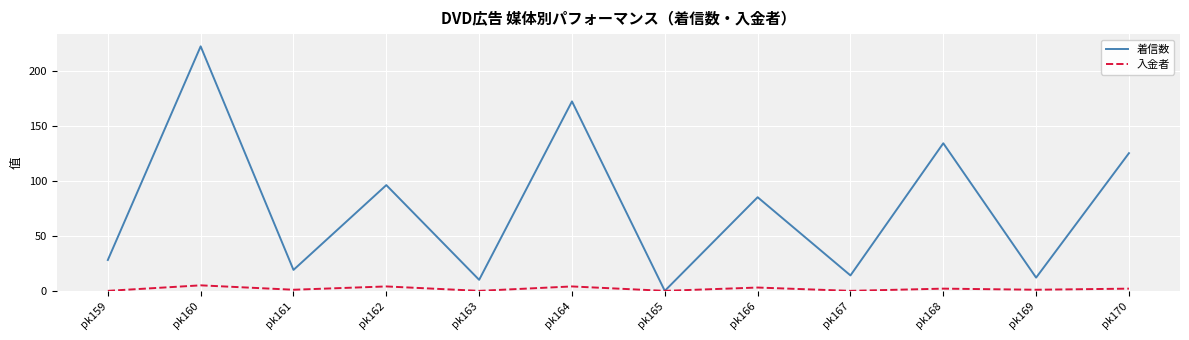

Rank the series by their average value, from highest to lowest.

着信数, 入金者